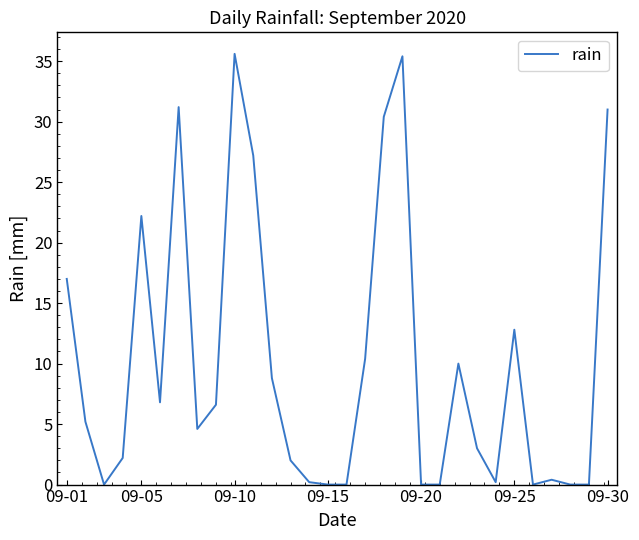

What is the greatest value displayed?

35.6